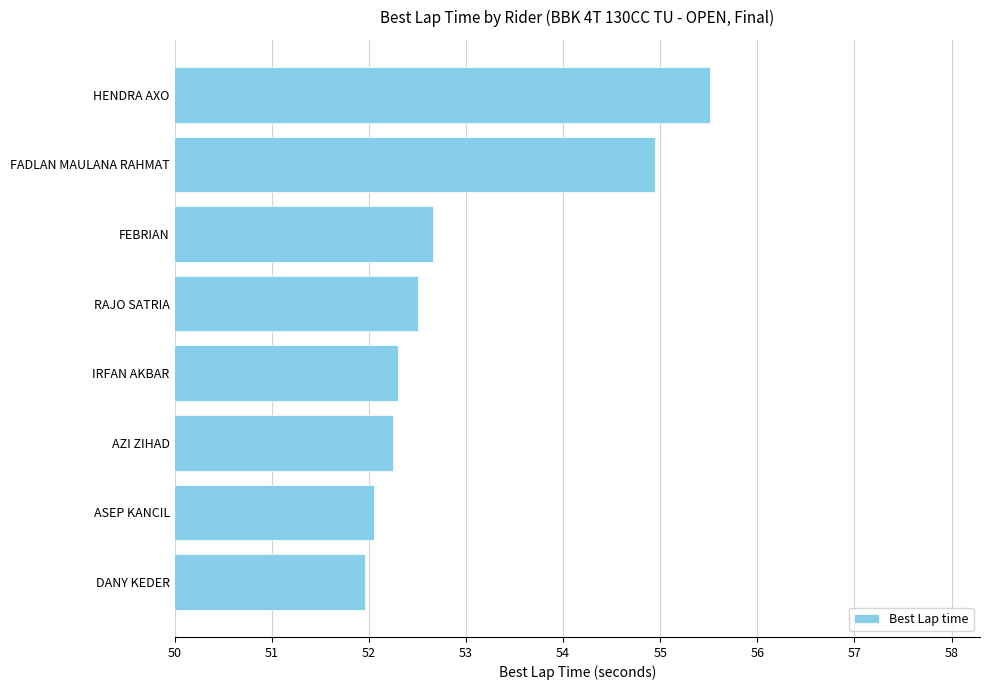

Is it true that the value at FADLAN MAULANA RAHMAT is 15.9?

False